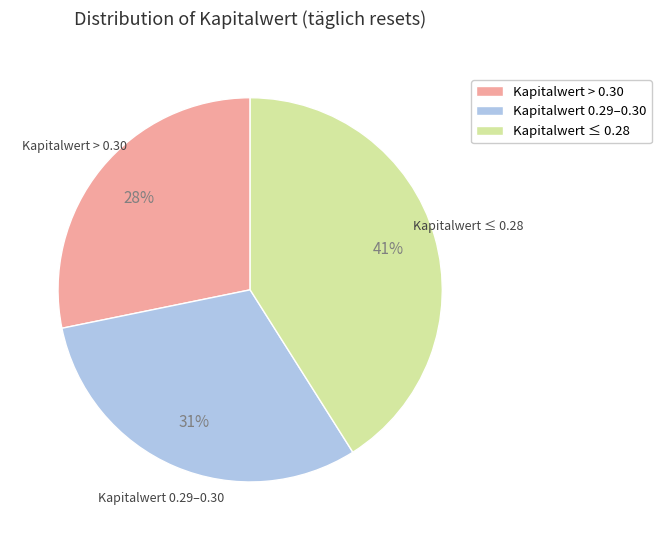

What percentage is the Kapitalwert ≤ 0.28 slice, to the nearest percent?

41%